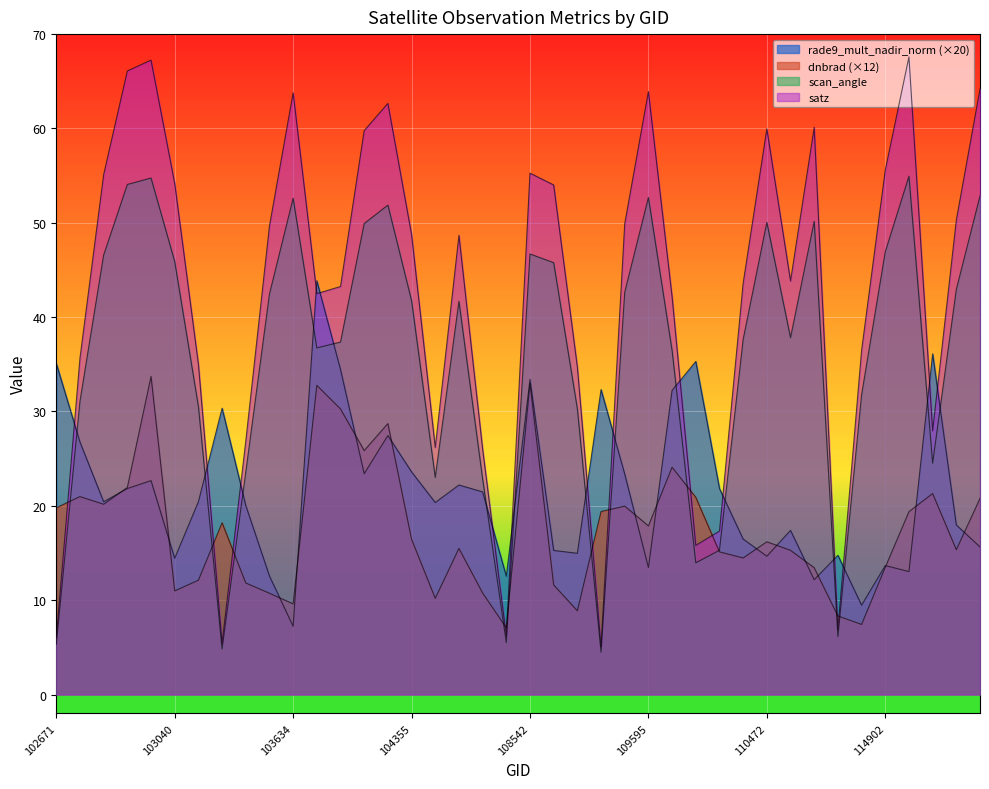

At which label is satz closest to 36?

102792